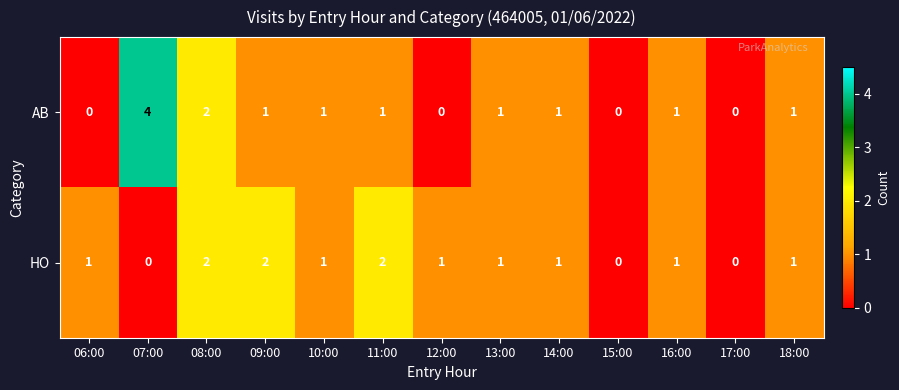

Which series has the widest spread of values?

AB